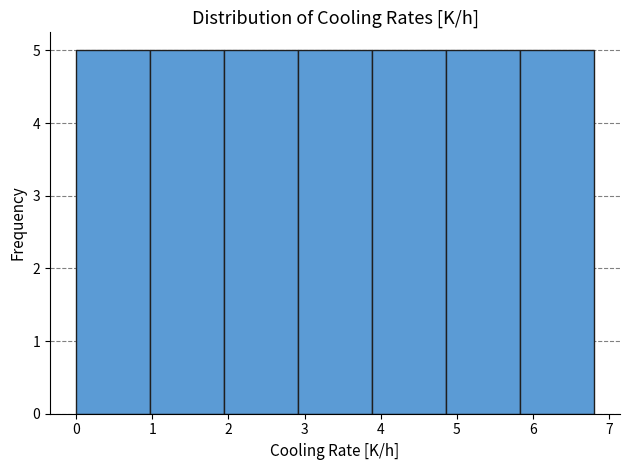

Reading left to right, transcribe this chart: for each bar, give the range it covers on the x-axis and its height. Neither the bar edges nor the heights are printed on the chart, so give them approximately, as read against the axes.

0.0 to 1.0: 5
1.0 to 1.9: 5
1.9 to 2.9: 5
2.9 to 3.9: 5
3.9 to 4.9: 5
4.9 to 5.8: 5
5.8 to 6.8: 5